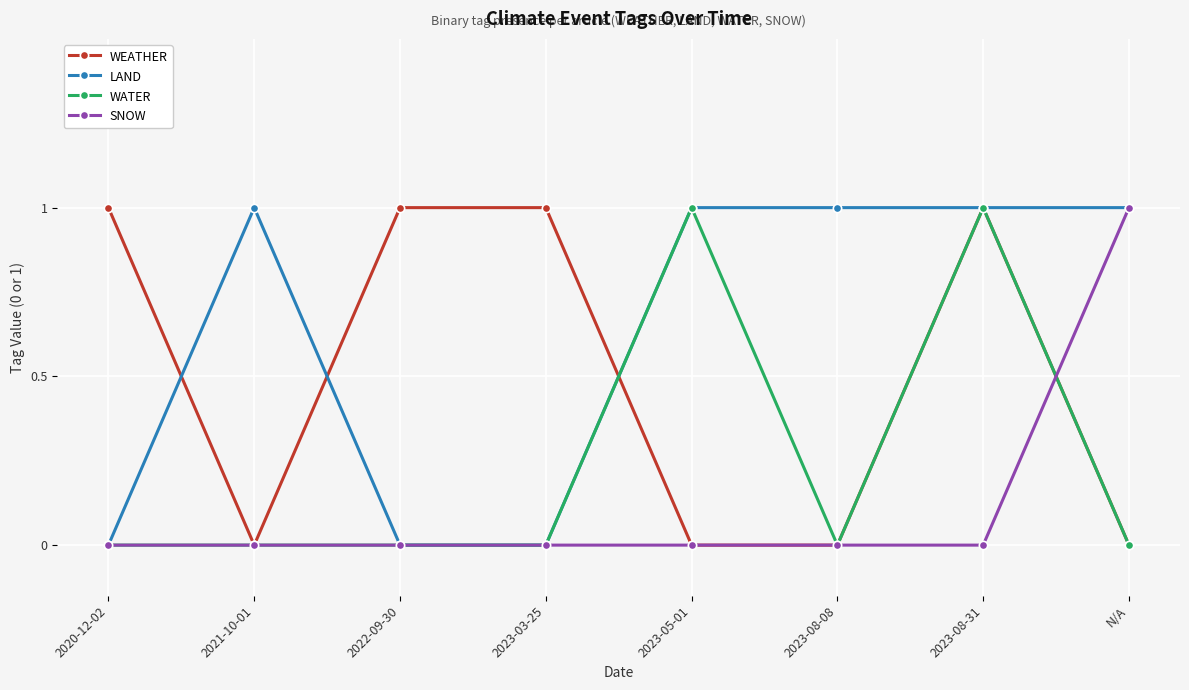

Does the chart display data point markers on the line(s)?

Yes